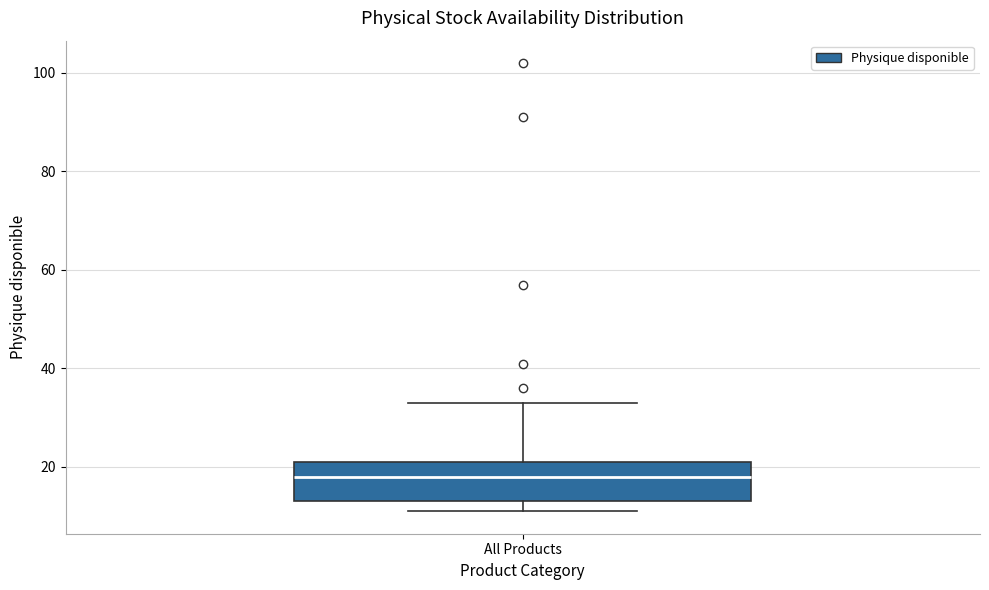

Read this box plot against the y-axis: the position of the median line, the range covered by the box, and the ends of both whiskers. The values are not printed on the chart, so give them approximately, as read against the axis.

median 18, box 14 to 22, whiskers 12 to 34